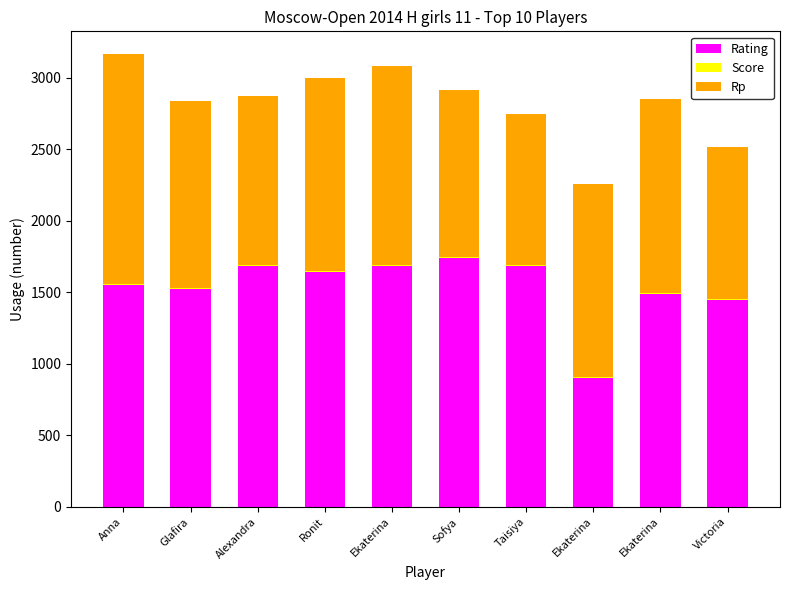

How many series are shown in this chart?

3